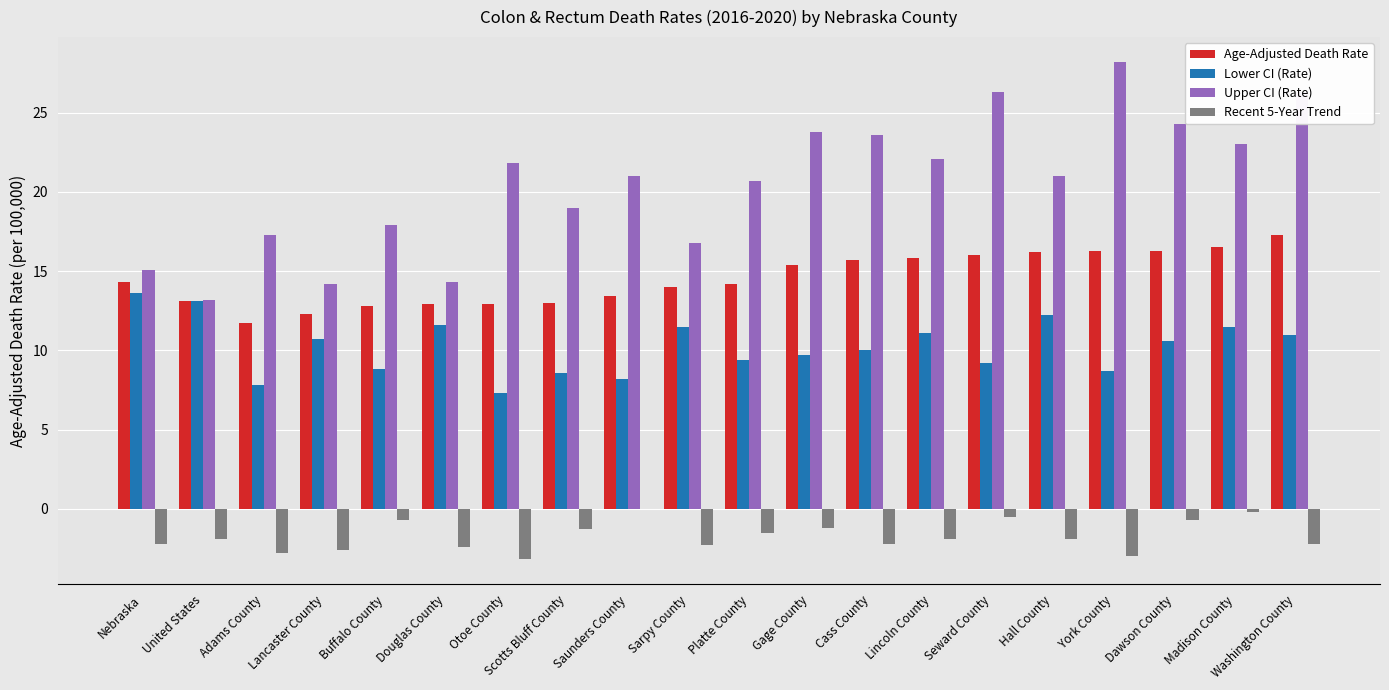

Which series changed the most between Platte County and Gage County?

Upper CI (Rate)